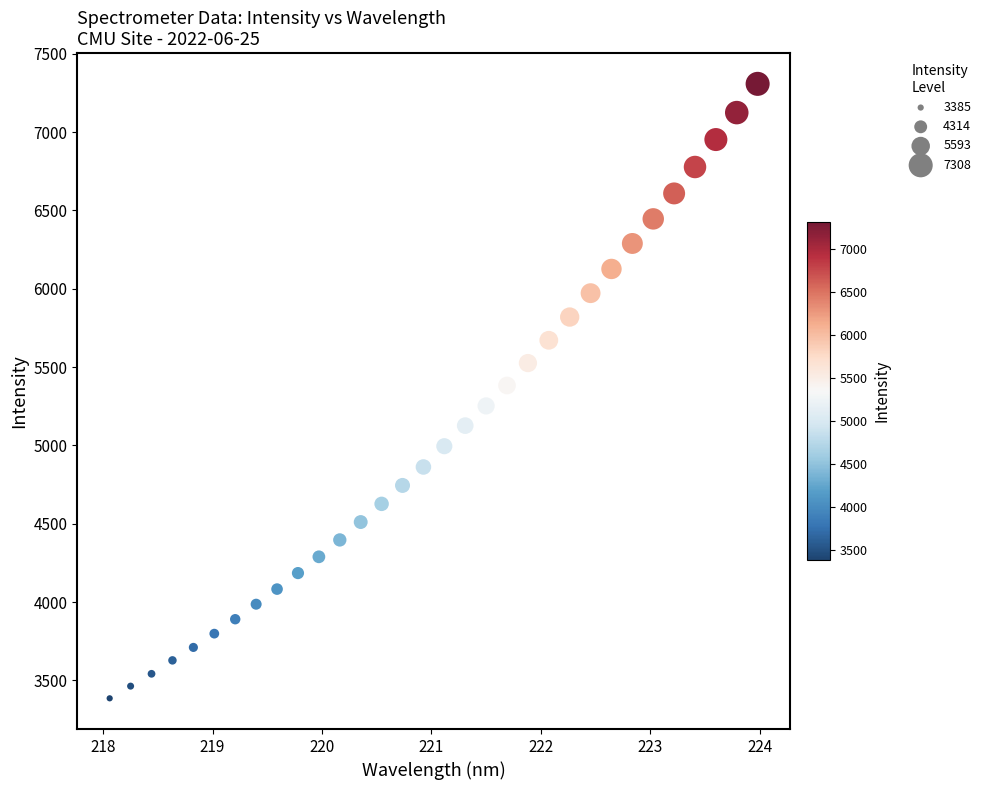

What is the range of X values (max minus min)?

5.9